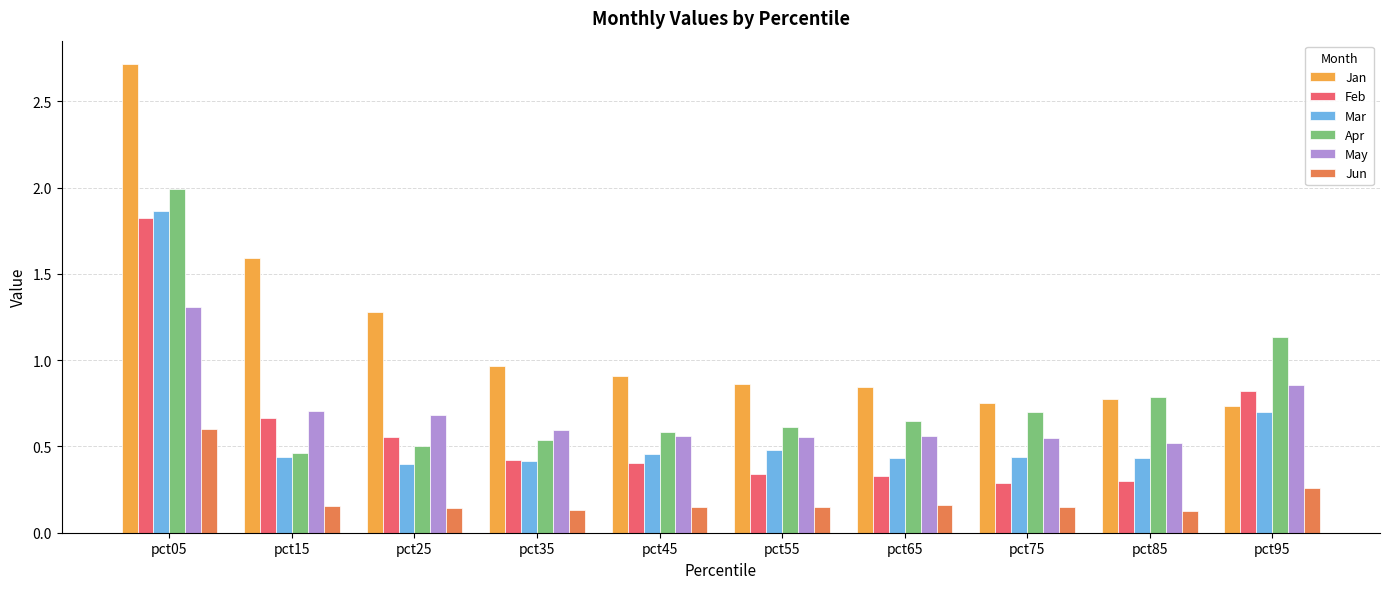

At how many categories does at least one series exceed 2?

1